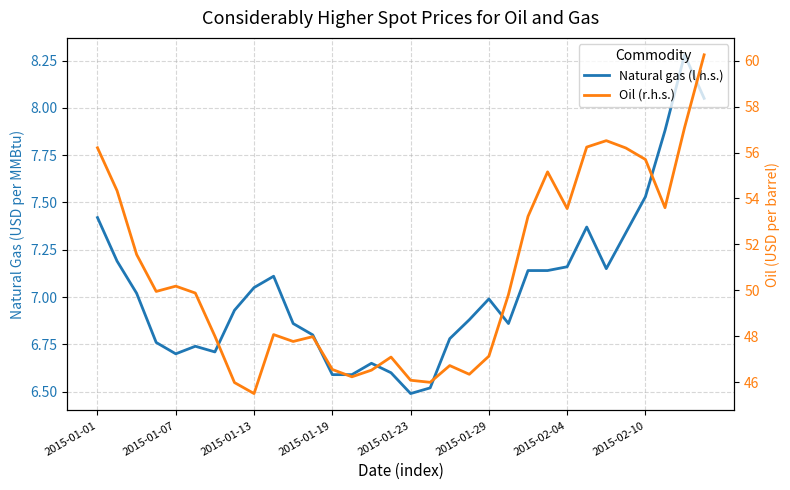

Read the Oil (r.h.s.) value at 13.

46.2